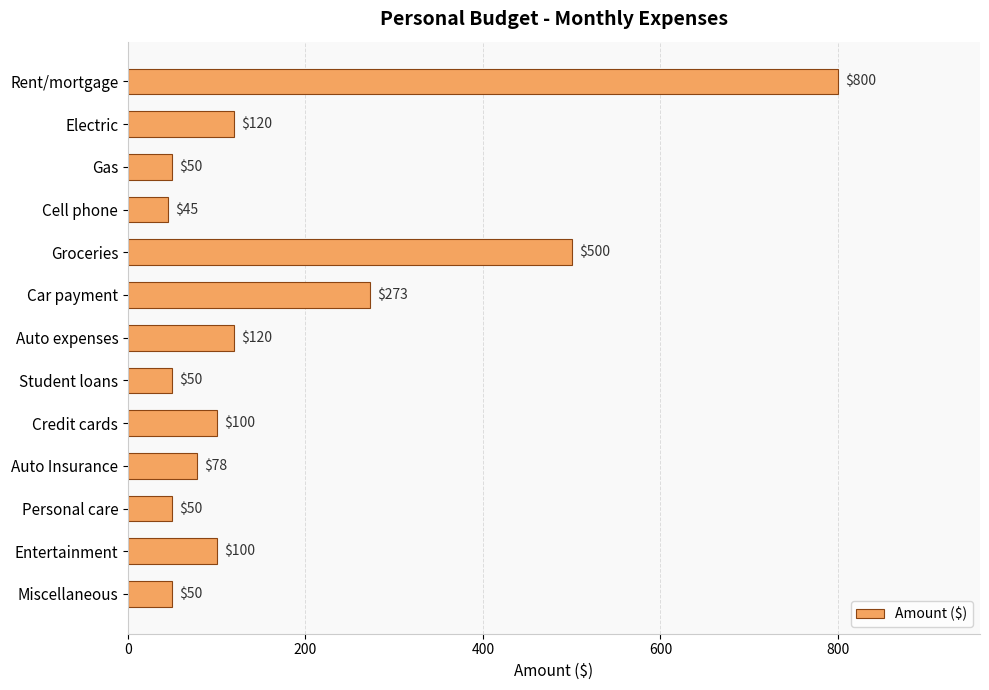

What is the value of the 9th bar from the top?

100